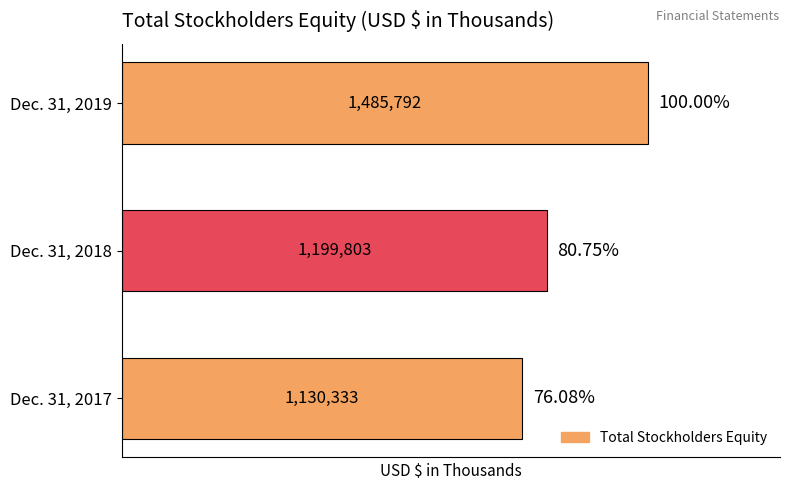

Approximately how many times larger is the value at Dec. 31, 2017 compared to Dec. 31, 2018?

0.9